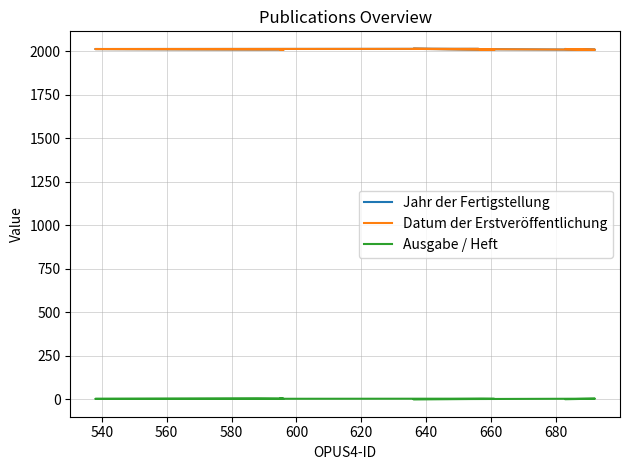

At how many categories does at least one series exceed 688?

10